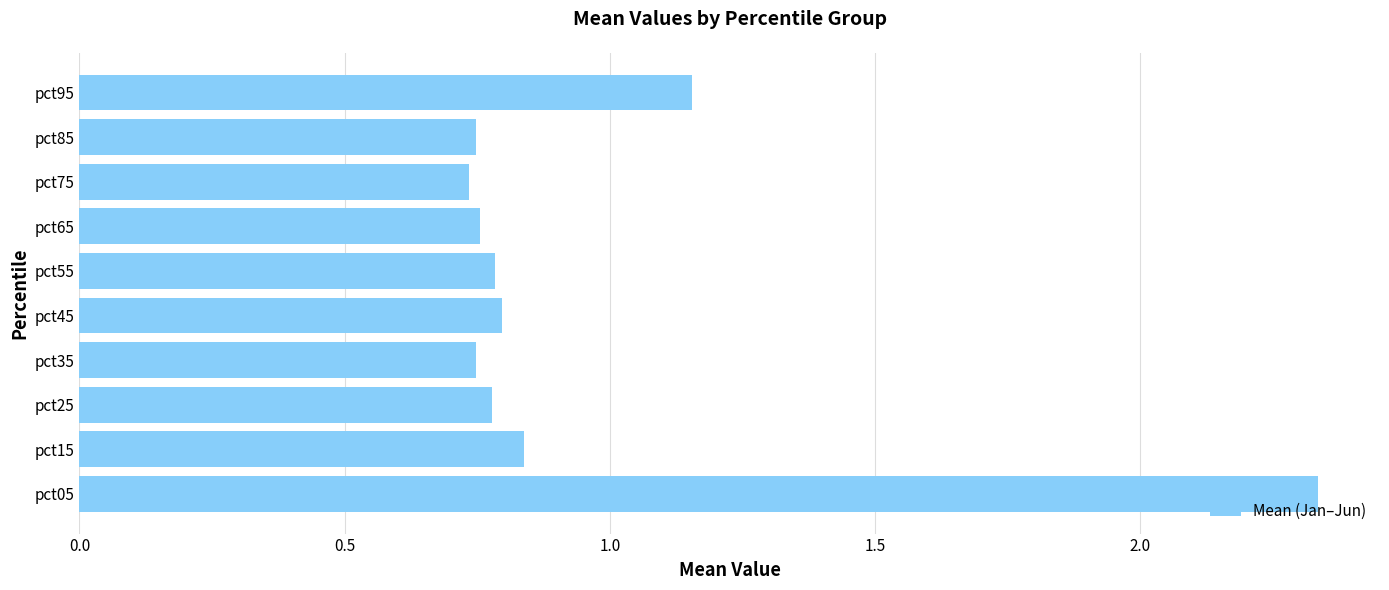

What is the difference between the values at pct95 and pct65?

0.4